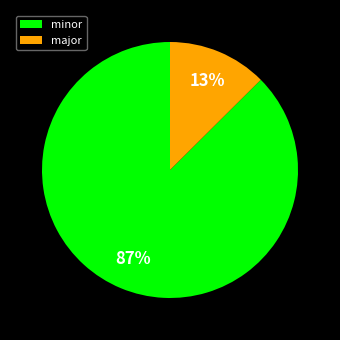

Is there a majority slice in this chart?

Yes